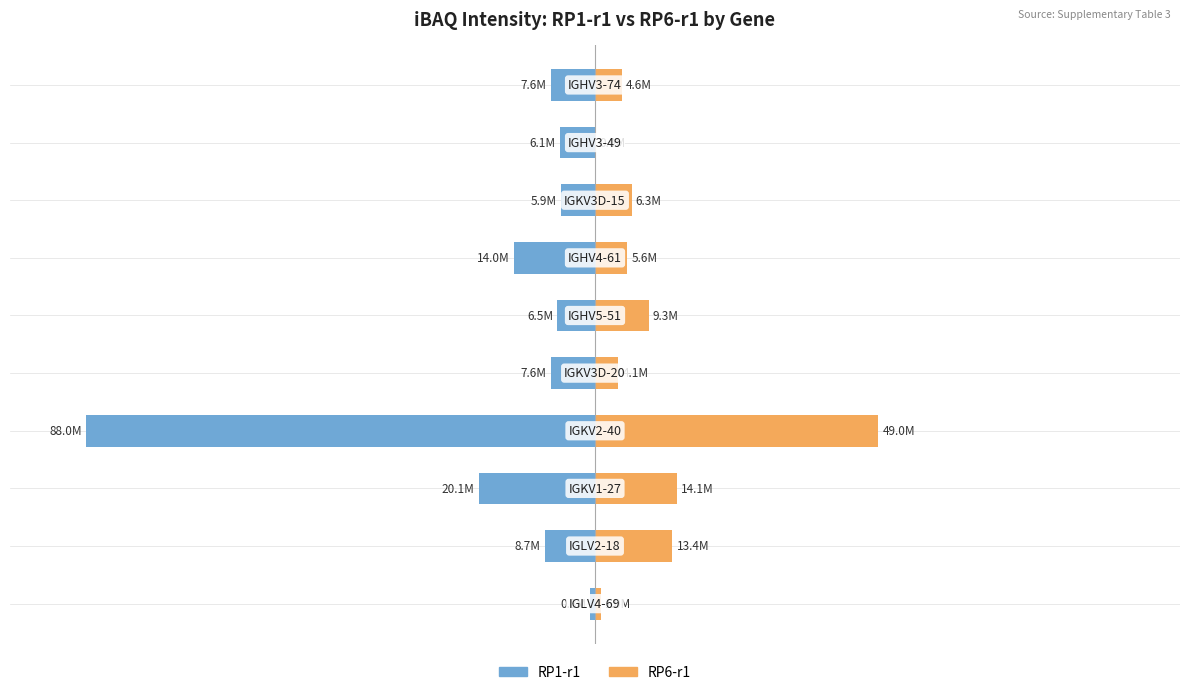

How many distinct data groups are displayed?

2